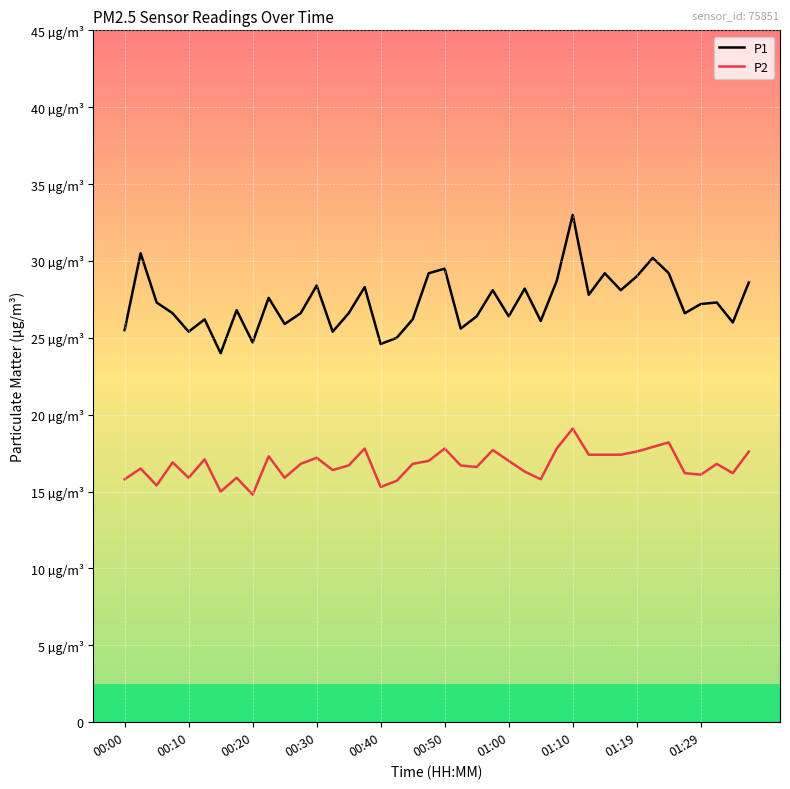

What are all the series names shown in the legend?

P1, P2